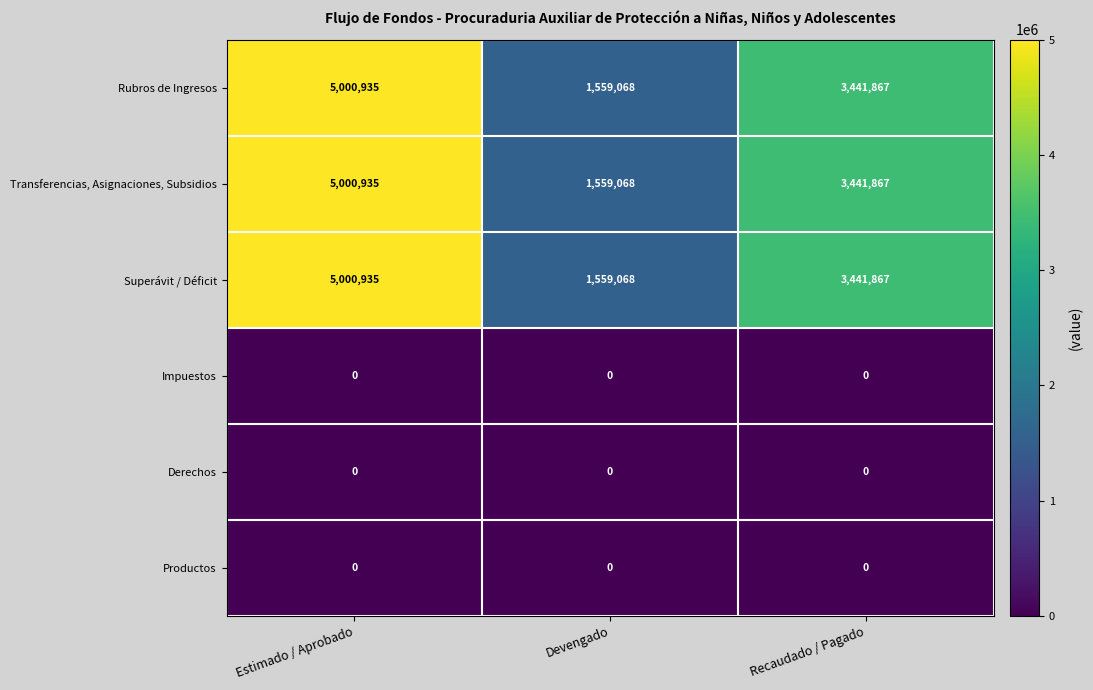

Reading left to right, extract all data points from this chart.

Rubros de Ingresos: Estimado / Aprobado=5000935	Devengado=1559068	Recaudado / Pagado=3441867
Transferencias, Asignaciones, Subsidios: Estimado / Aprobado=5000935	Devengado=1559068	Recaudado / Pagado=3441867
Superávit / Déficit: Estimado / Aprobado=5000935	Devengado=1559068	Recaudado / Pagado=3441867
Impuestos: Estimado / Aprobado=0	Devengado=0	Recaudado / Pagado=0
Derechos: Estimado / Aprobado=0	Devengado=0	Recaudado / Pagado=0
Productos: Estimado / Aprobado=0	Devengado=0	Recaudado / Pagado=0